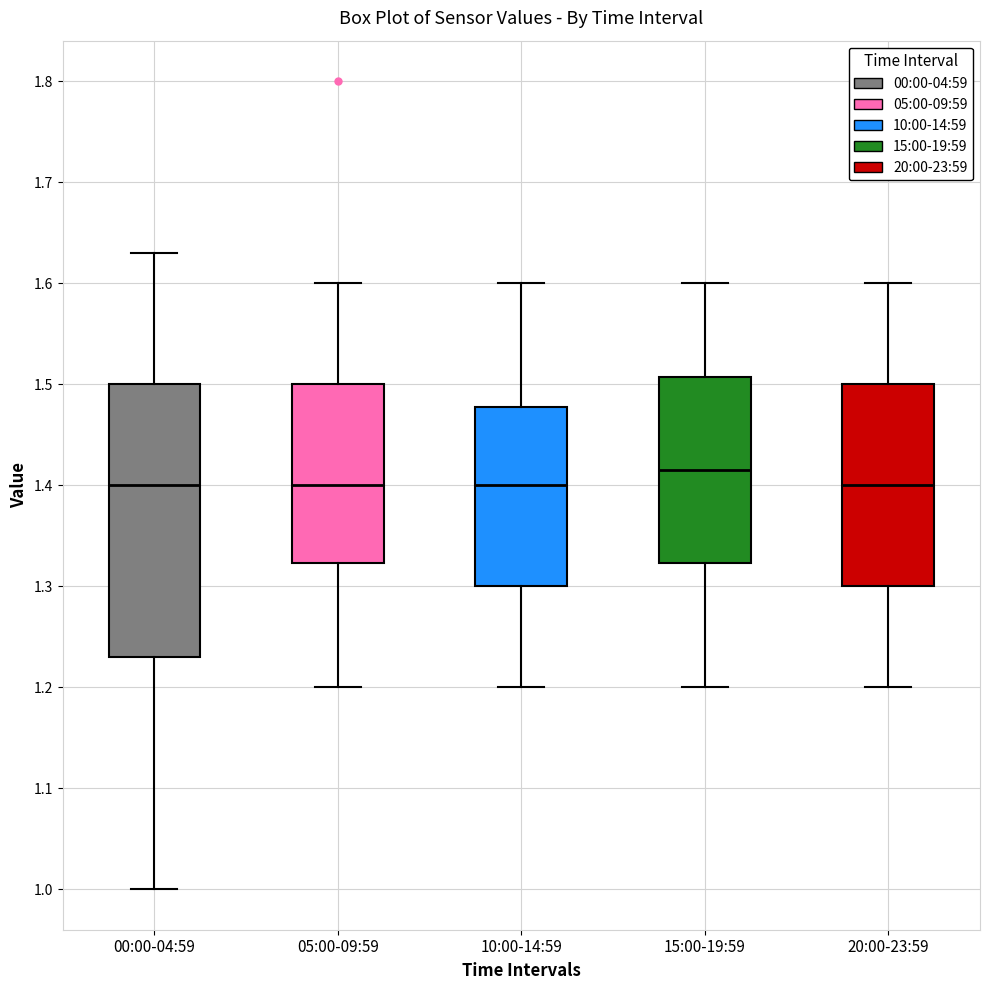

Reading left to right, read every box against the y-axis: the position of its median line, the range the box covers, and the ends of its whiskers. The values are not printed on the chart, so give them approximately, as read against the axis.

00:00-04:59: median 1.40, box 1.23 to 1.50, whiskers 1.00 to 1.63
05:00-09:59: median 1.40, box 1.32 to 1.50, whiskers 1.20 to 1.60
10:00-14:59: median 1.40, box 1.30 to 1.48, whiskers 1.20 to 1.60
15:00-19:59: median 1.42, box 1.32 to 1.51, whiskers 1.20 to 1.60
20:00-23:59: median 1.40, box 1.30 to 1.50, whiskers 1.20 to 1.60